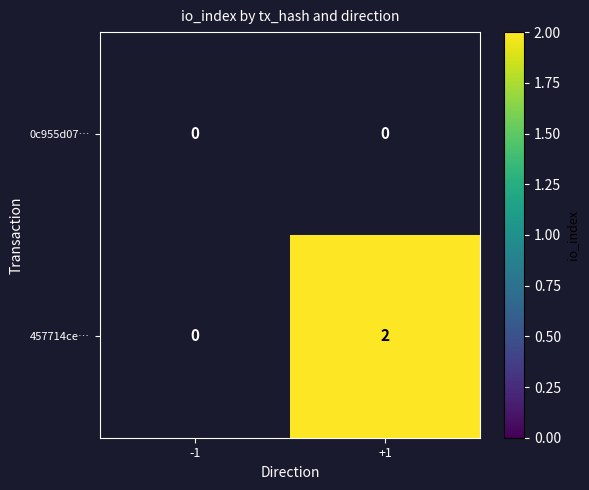

Which has a higher value, -1 or +1?

+1